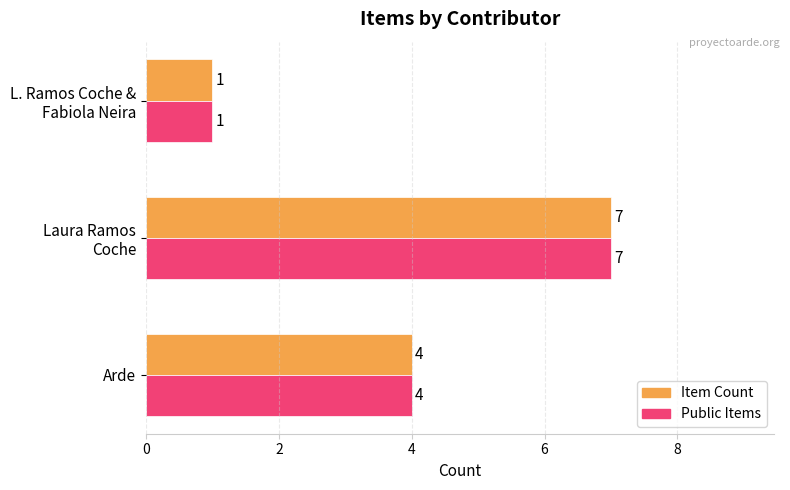

At which label is Public Items closest to 4?

Arde